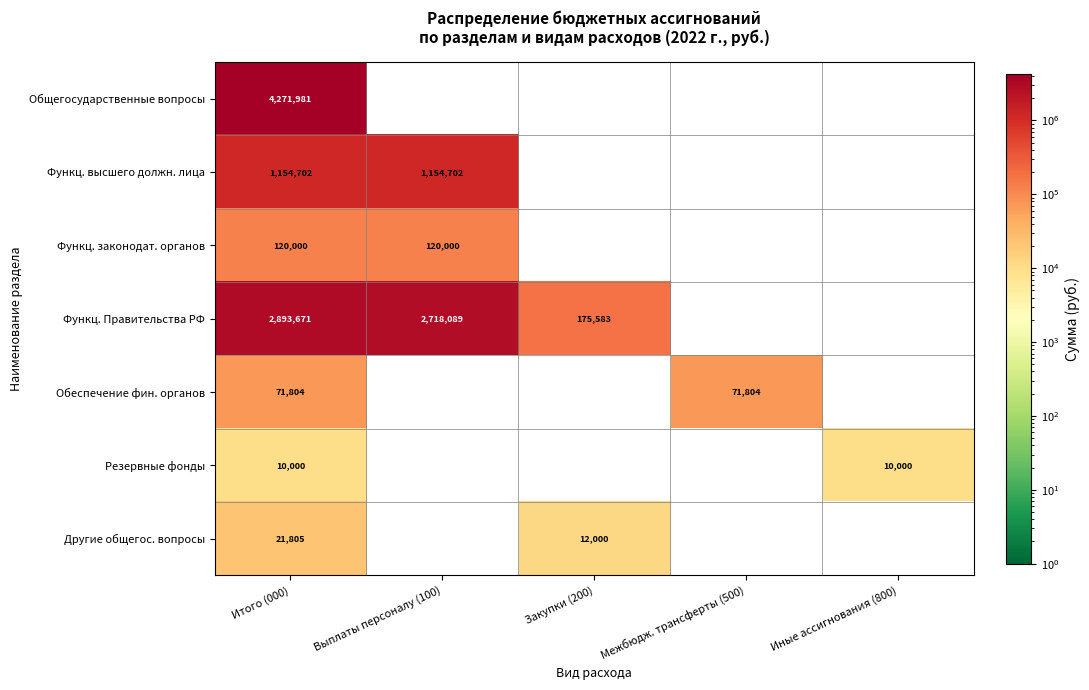

What is the difference between the highest and lowest values at Итого (000)?

4261981